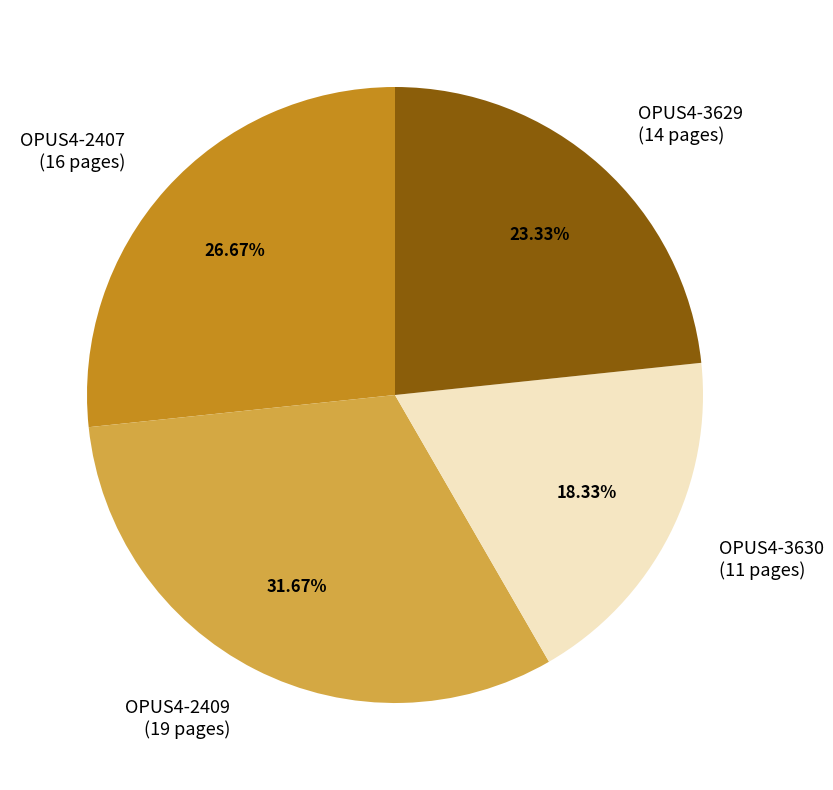

What is the smallest slice in the pie chart?

OPUS4-3630